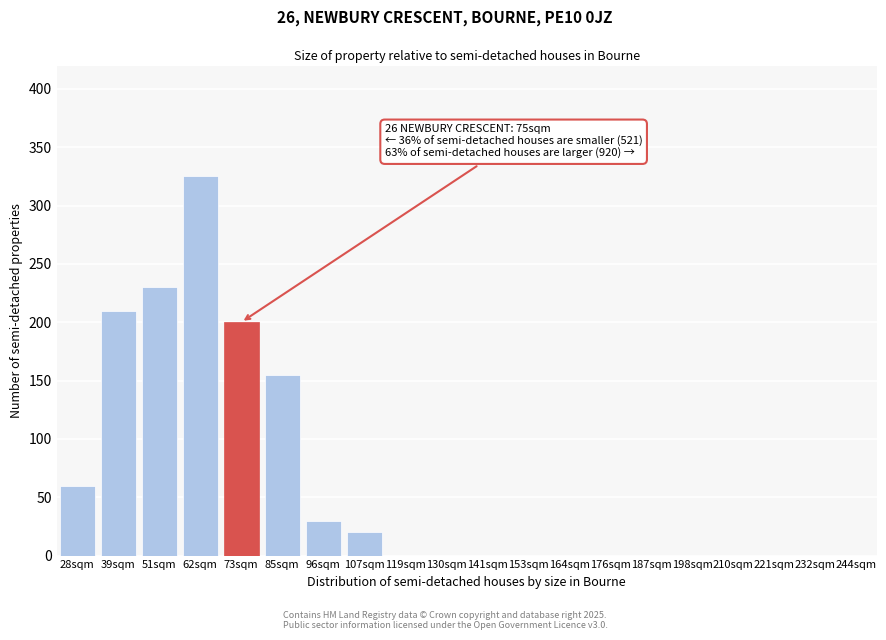

Reading left to right, extract all data points from this chart.

28sqm=60	39sqm=210	51sqm=230	62sqm=325	73sqm=200	85sqm=155	96sqm=30	107sqm=20	119sqm=0	130sqm=0	141sqm=0	153sqm=0	164sqm=0	176sqm=0	187sqm=0	198sqm=0	210sqm=0	221sqm=0	232sqm=0	244sqm=0